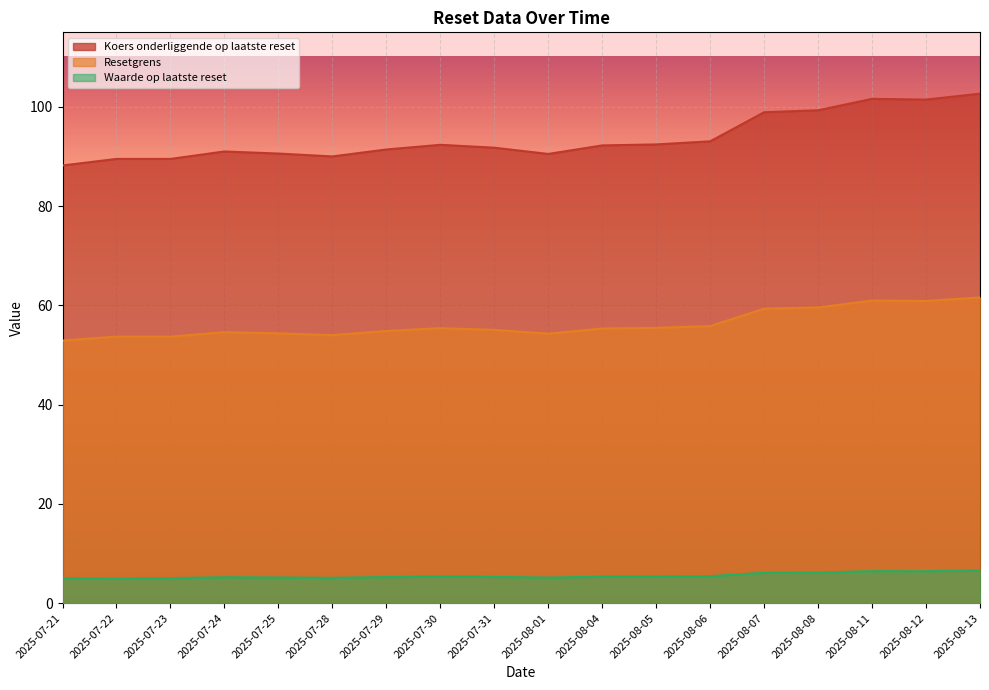

Does the chart display data point markers on the line(s)?

No